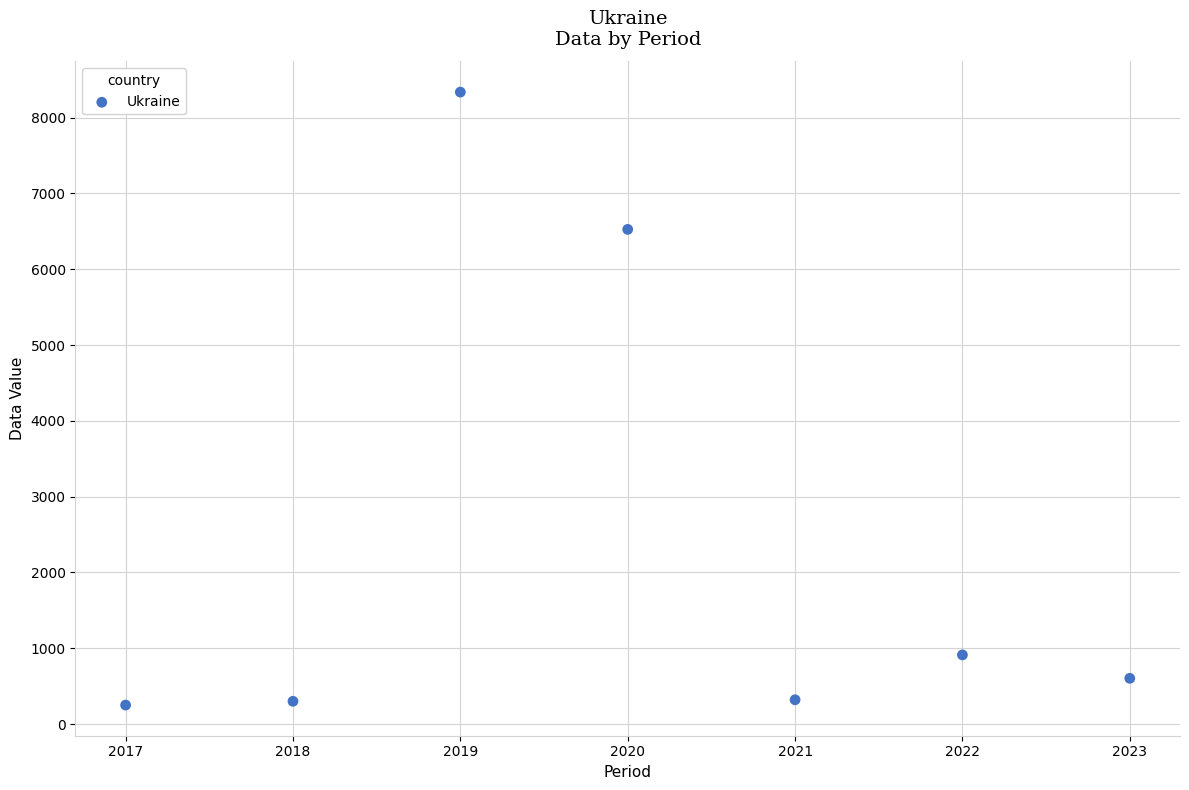

What Y value in the scatter plot is closest to 4293?

6526